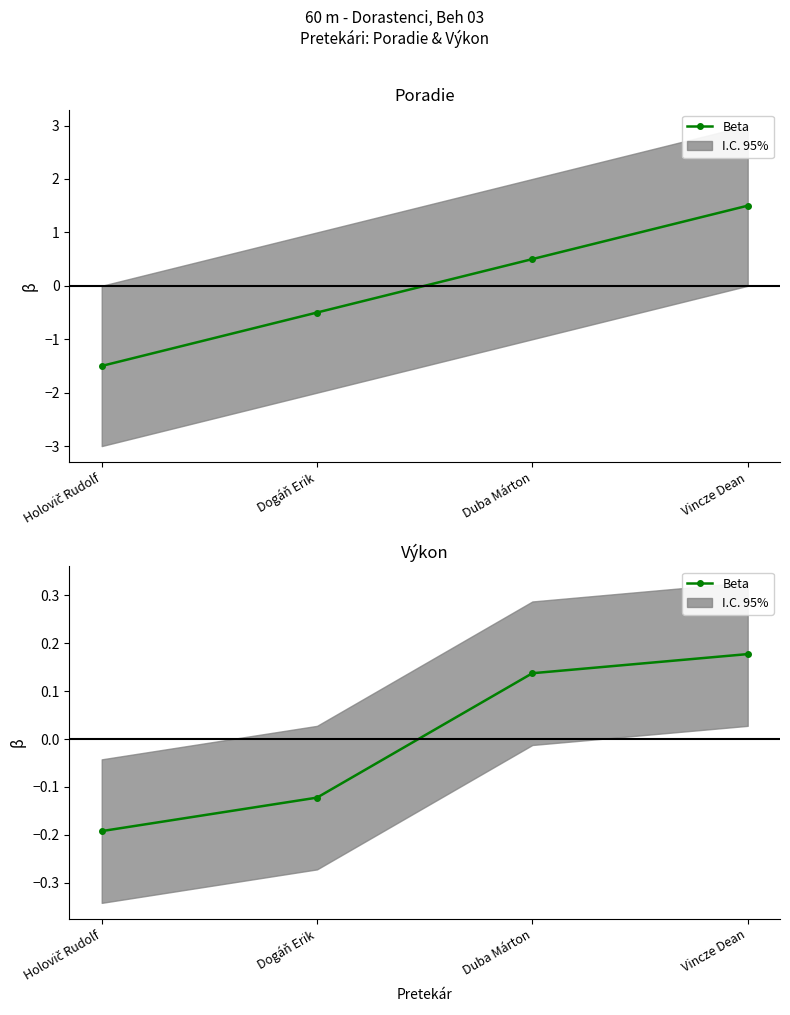

Is this an area chart (filled region under the line)?

No